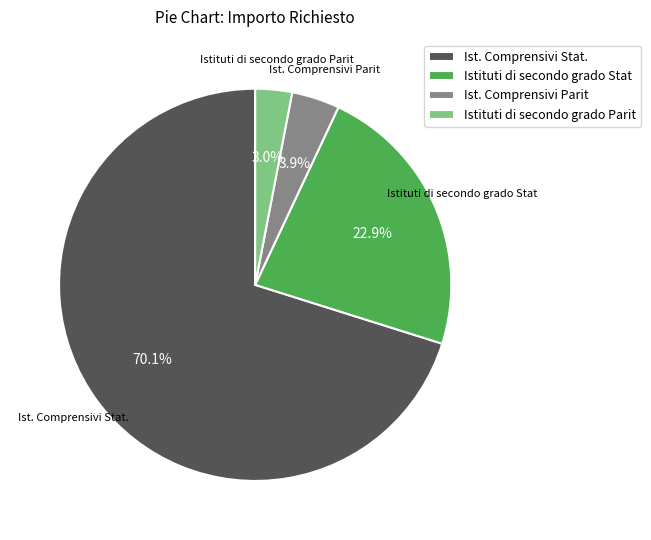

To the nearest percent, what is the difference between the Istituti di secondo grado Stat and Ist. Comprensivi Parit slice percentages?

19%